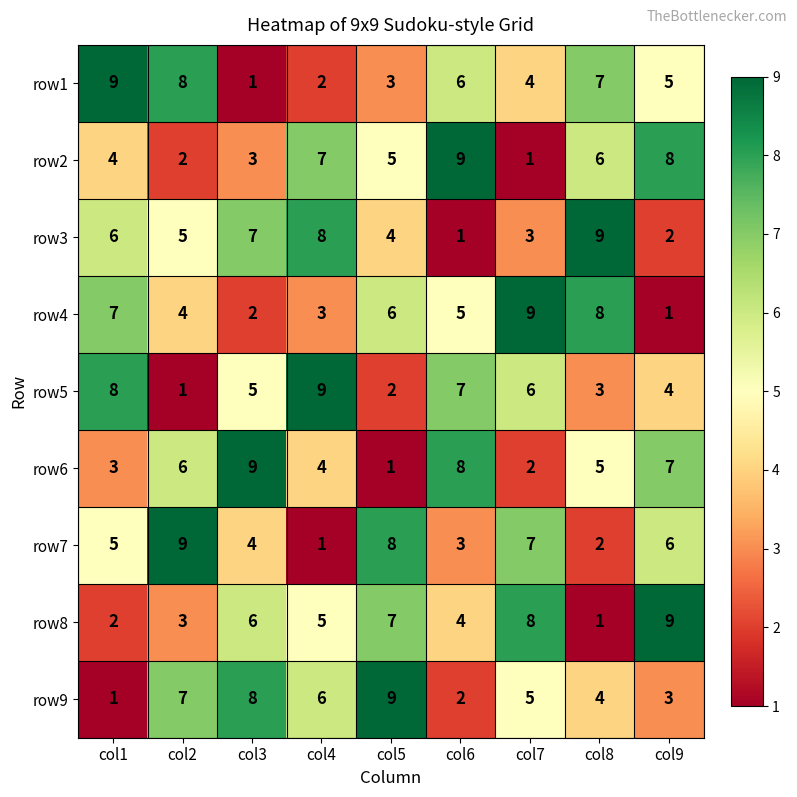

What is the difference between the row8 values at col7 and col8?

7